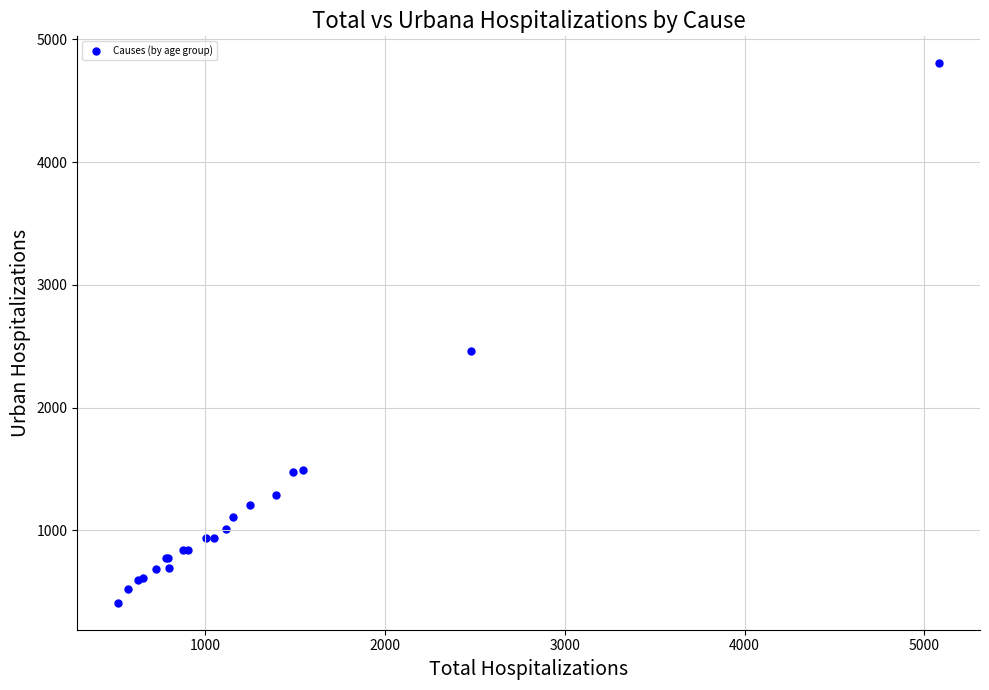

What Y value in the scatter plot is closest to 2607?

2459